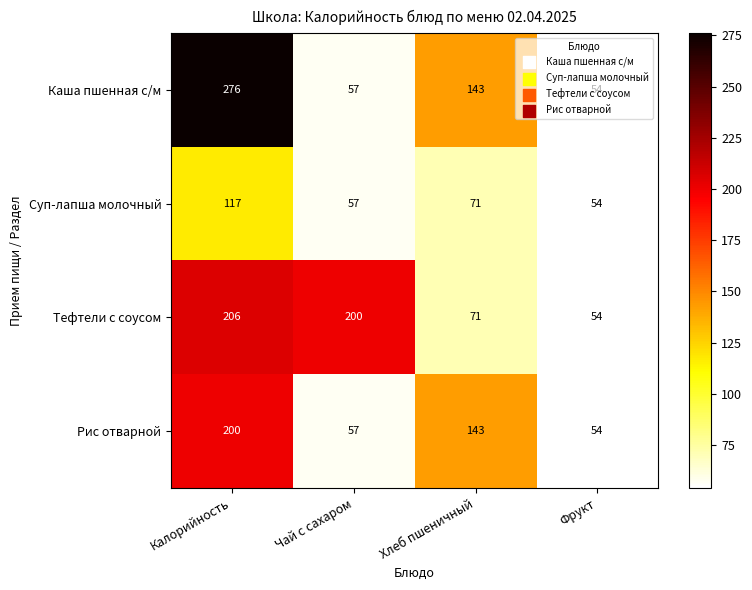

What is the difference between the second highest and second lowest values in the Суп-лапша молочный series?

14